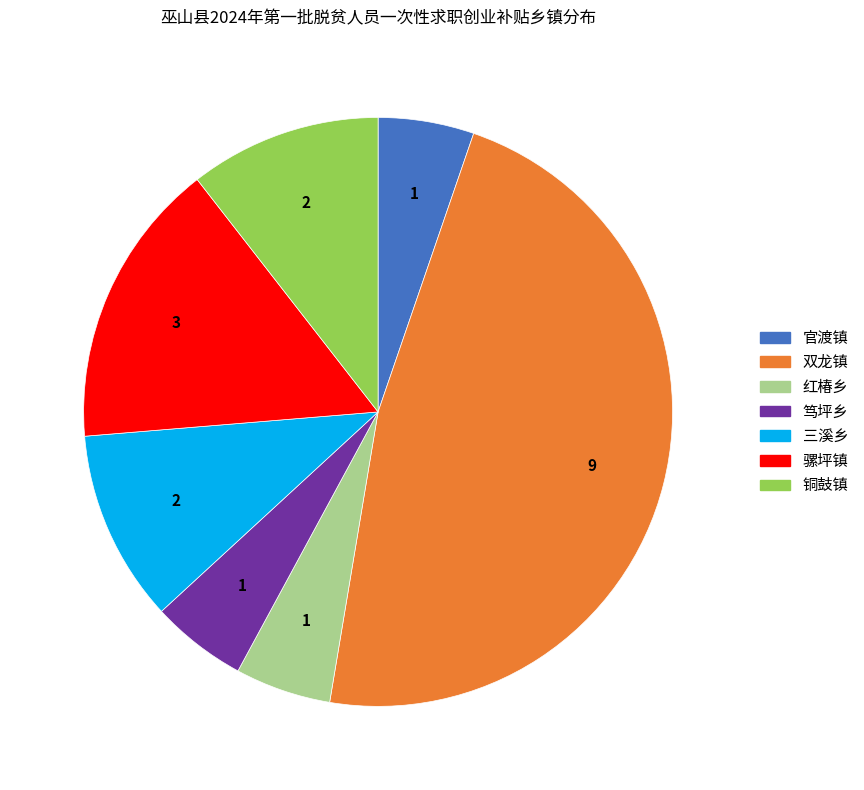

Is 笃坪乡 the majority of the pie?

No